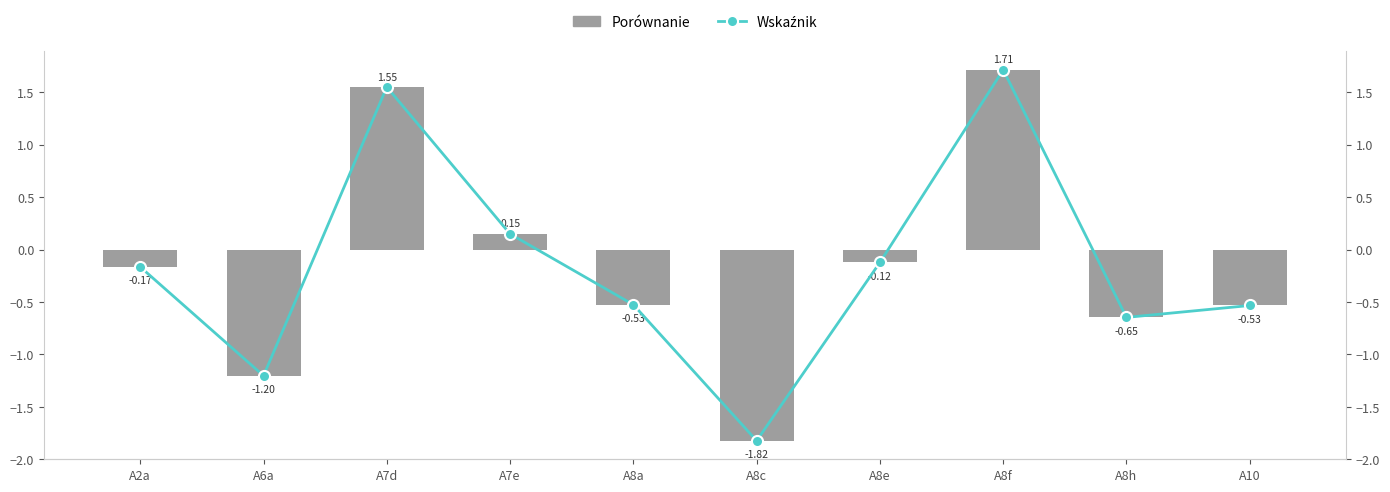

Reading right to left, list all the values displayed in this chart.

Porównanie: -0.5	-0.6	1.7	-0.1	-1.8	-0.5	0.1	1.6	-1.2	-0.2
Wskaźnik: -0.5	-0.6	1.7	-0.1	-1.8	-0.5	0.1	1.6	-1.2	-0.2